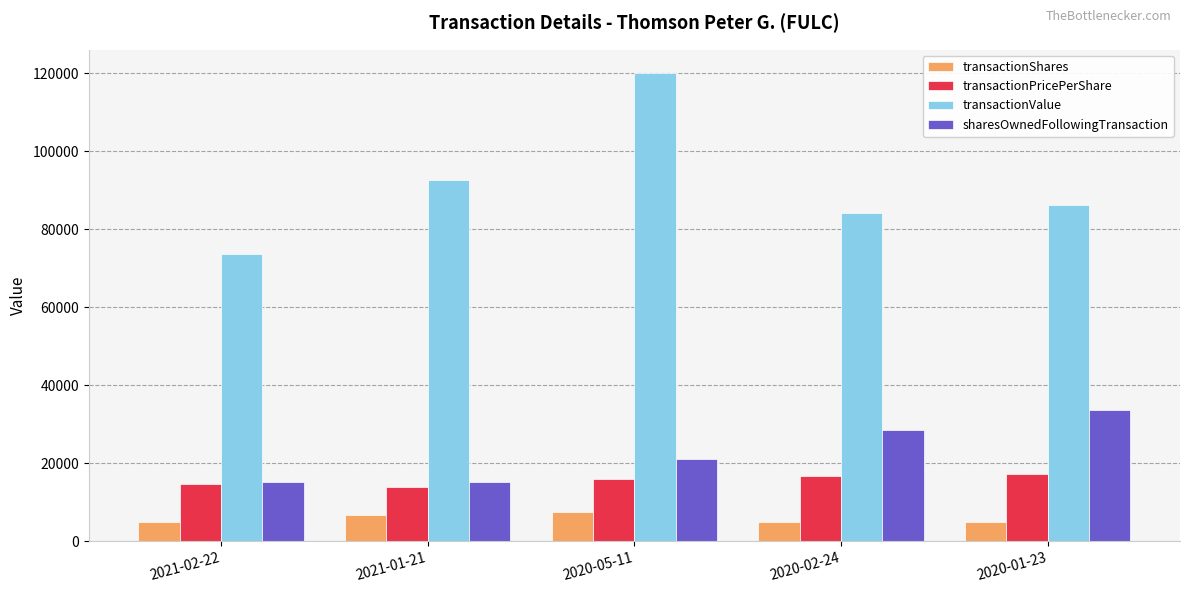

At which label does transactionValue reach its peak?

2020-05-11